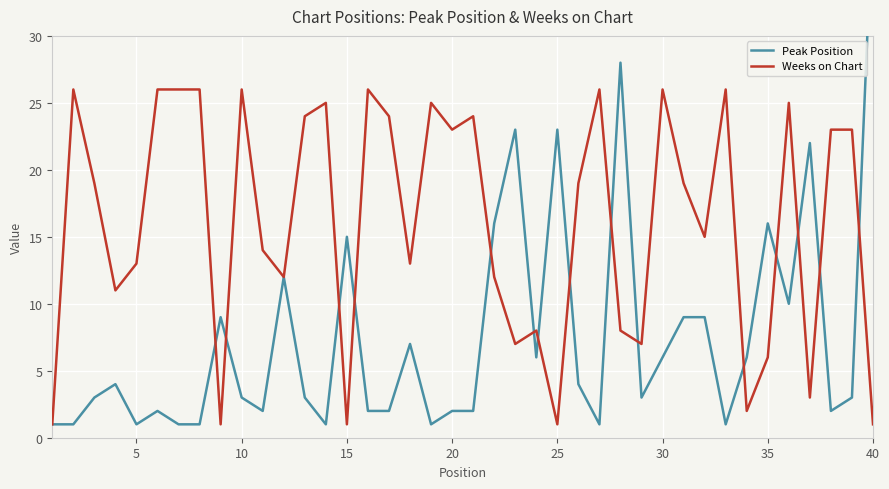

What is the maximum value for Weeks on Chart?

26